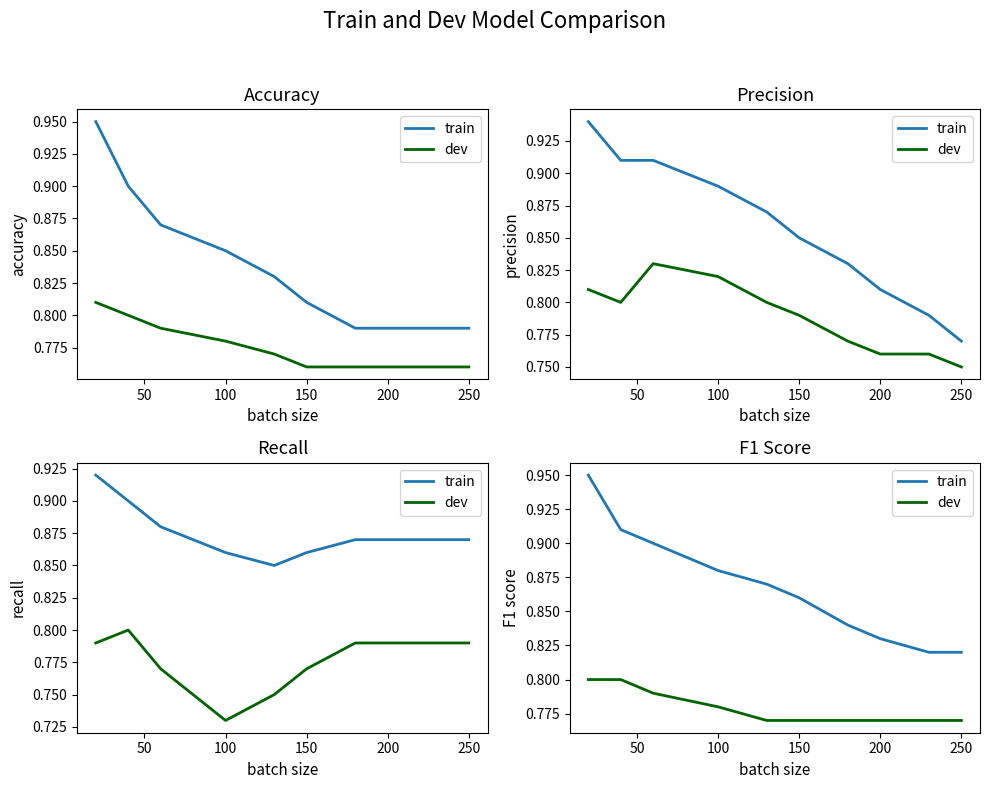

What is the lowest value of the train series?

0.8